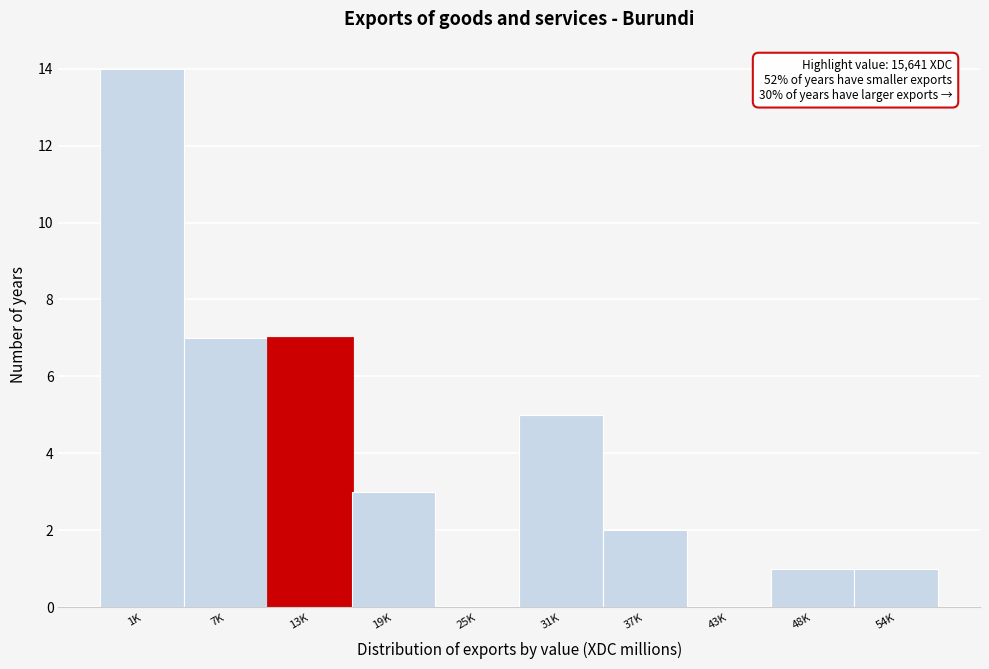

Reading right to left, what are all the values shown in this chart?

54K=1	48K=1	43K=0	37K=2	31K=5	25K=0	19K=3	13K=7	7K=7	1K=14